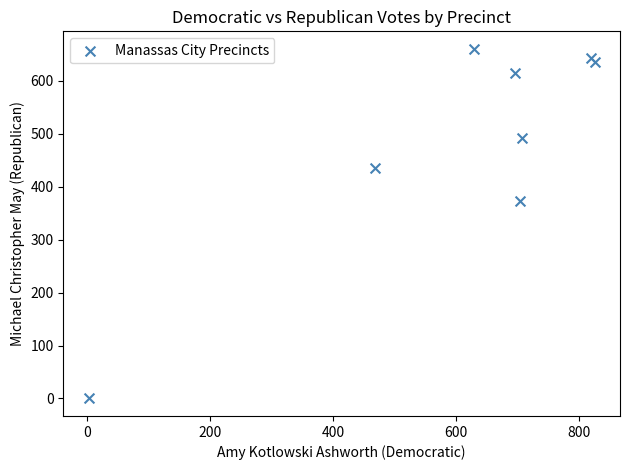

What is the range of X values (max minus min)?

824